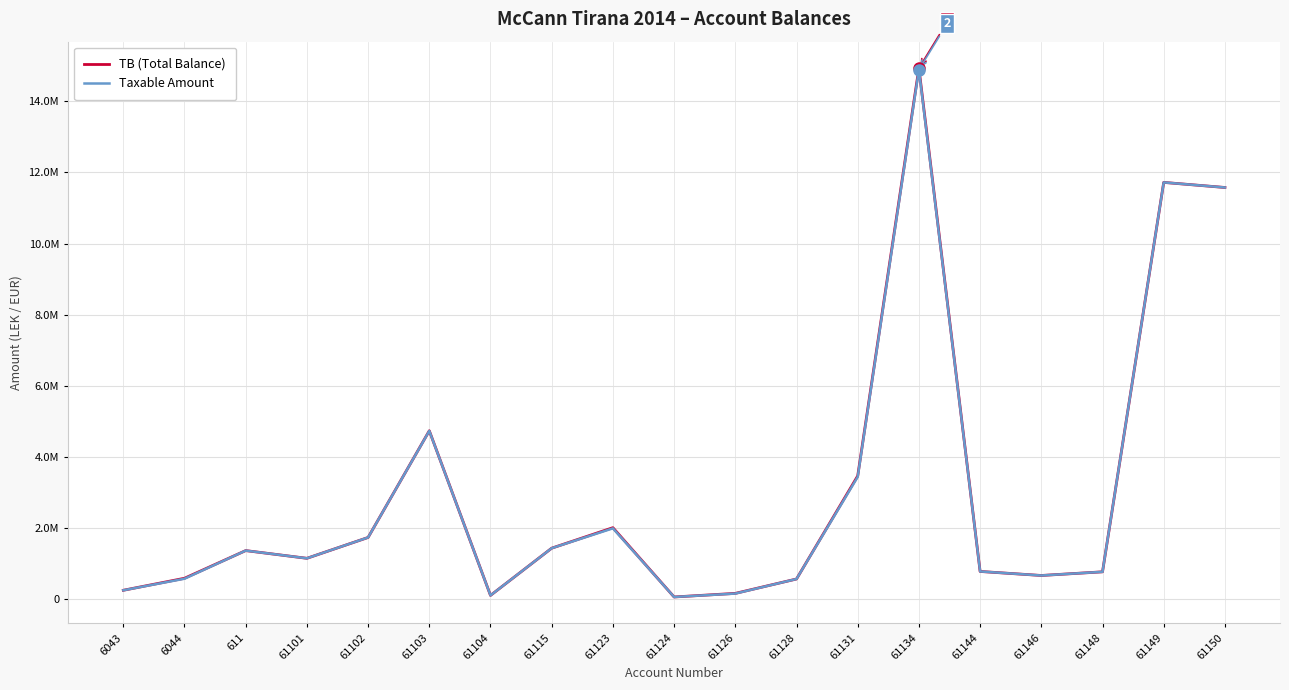

Is this an area chart (filled region under the line)?

No